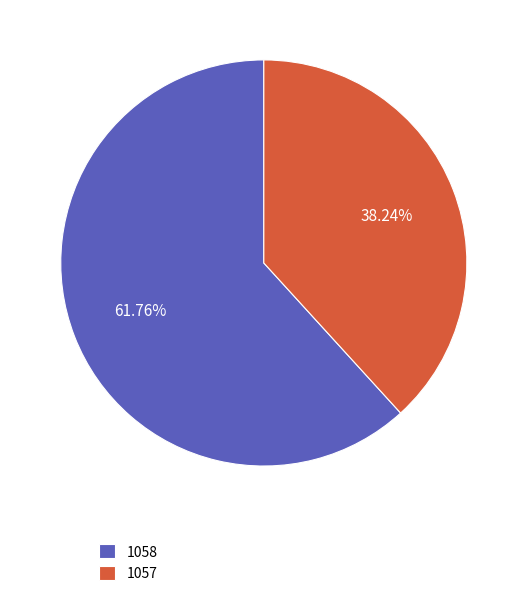

To the nearest percent, what is the average slice percentage?

50%